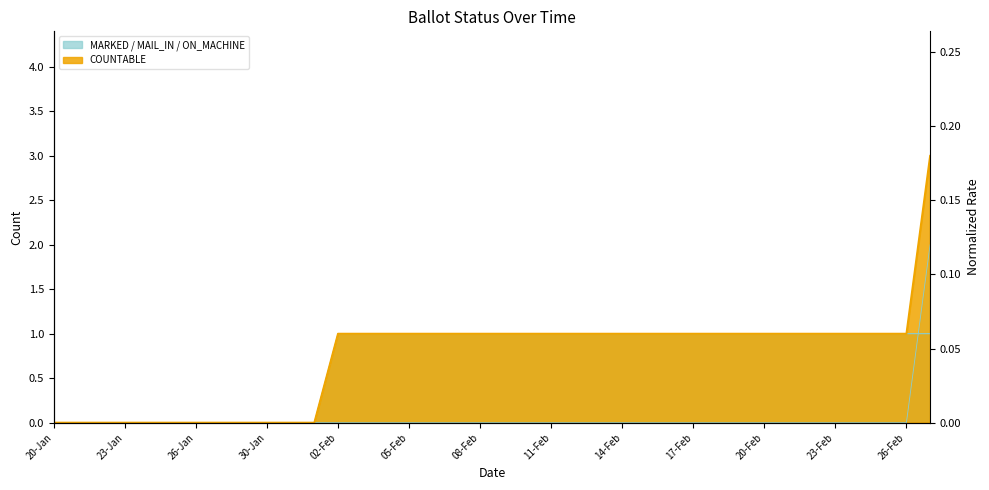

How many categories are shown in the chart?

38